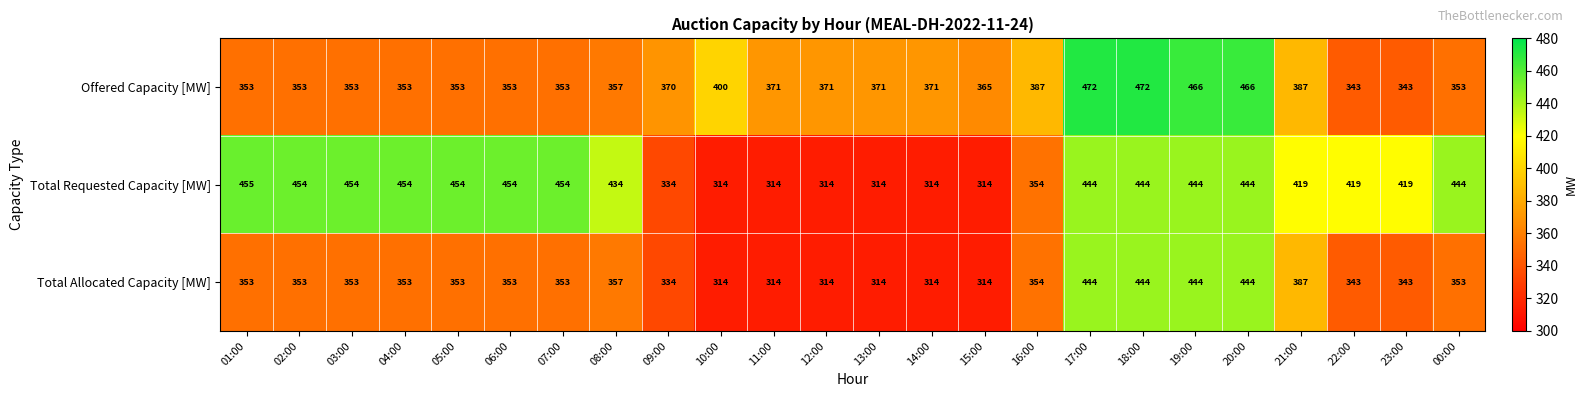

The Offered Capacity [MW] series shows 97 at 22:00. True or false?

False